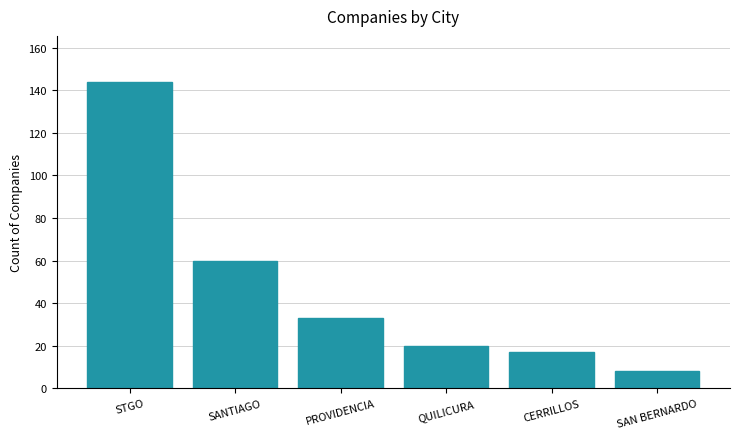

At which label is the value closest to 76?

SANTIAGO